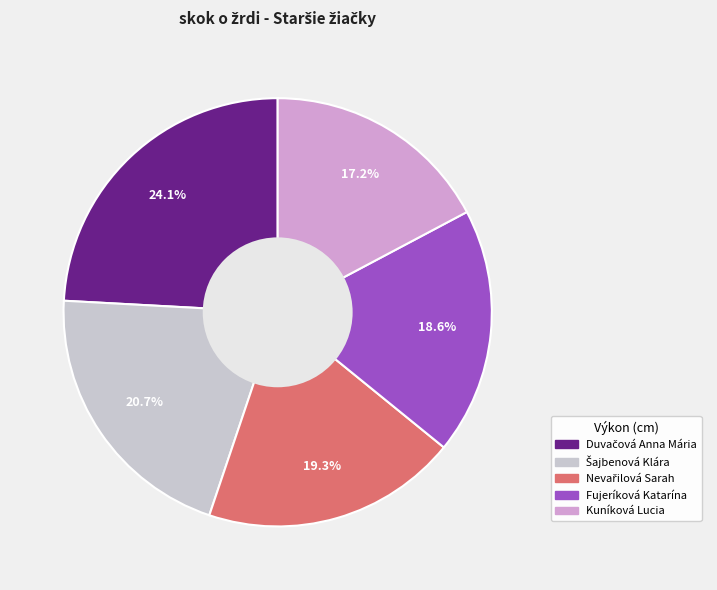

To the nearest percent, what is the average slice percentage?

20%